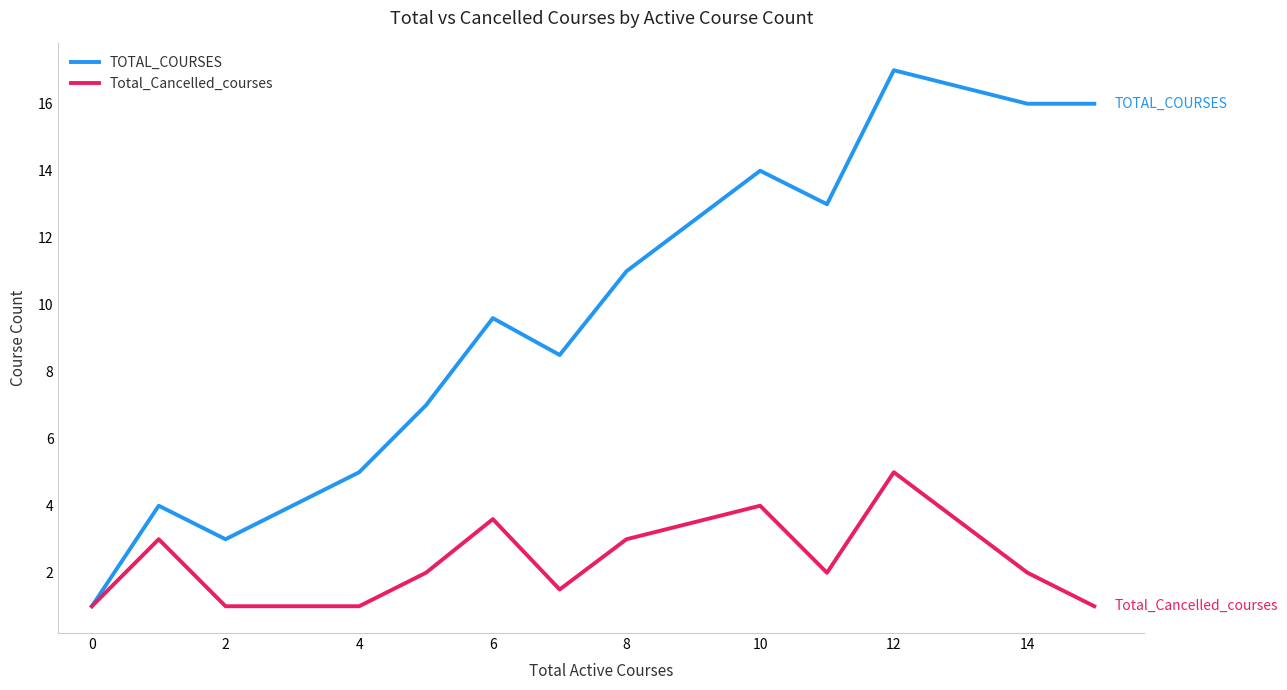

Rank the series by their average value, from lowest to highest.

Total_Cancelled_courses, TOTAL_COURSES